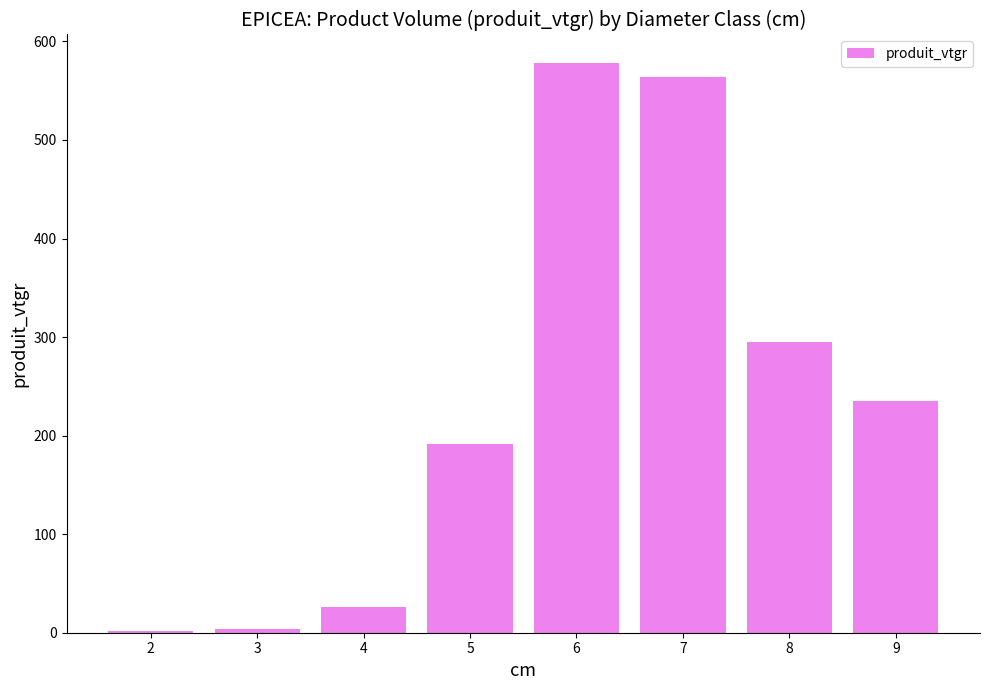

The value at 6 is 900.6. True or false?

False